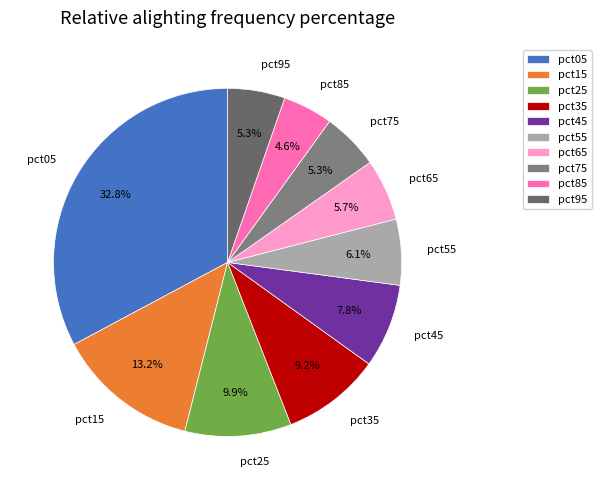

To the nearest percent, what is the combined percentage of pct85 and pct15?

18%